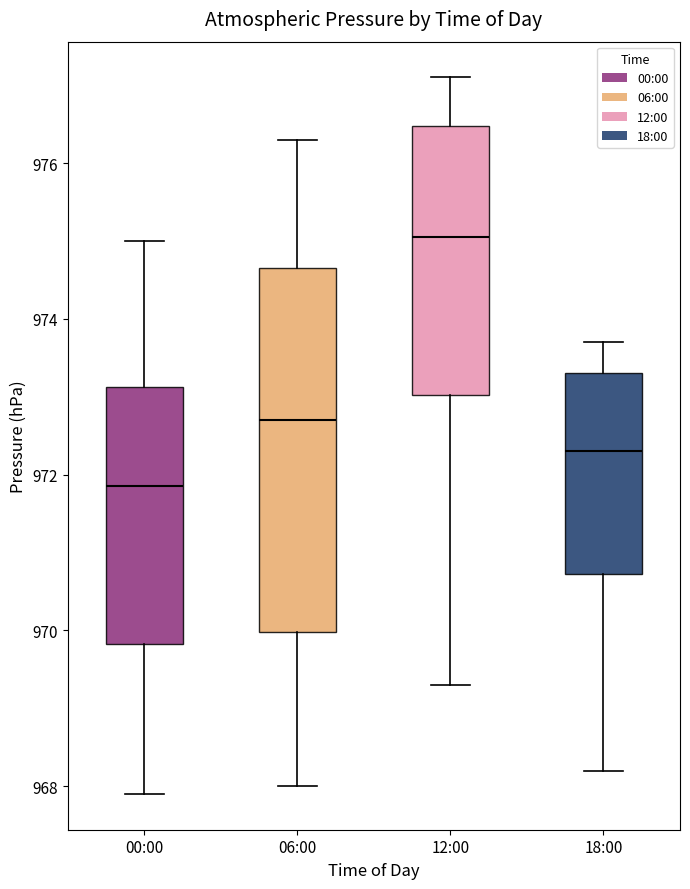

Reading left to right, read every box against the y-axis: the position of its median line, the range the box covers, and the ends of its whiskers. The values are not printed on the chart, so give them approximately, as read against the axis.

00:00: median 971.8, box 969.8 to 973.2, whiskers 968.0 to 975.0
06:00: median 972.8, box 970.0 to 974.6, whiskers 968.0 to 976.4
12:00: median 975.0, box 973.0 to 976.4, whiskers 969.4 to 977.2
18:00: median 972.4, box 970.8 to 973.4, whiskers 968.2 to 973.8